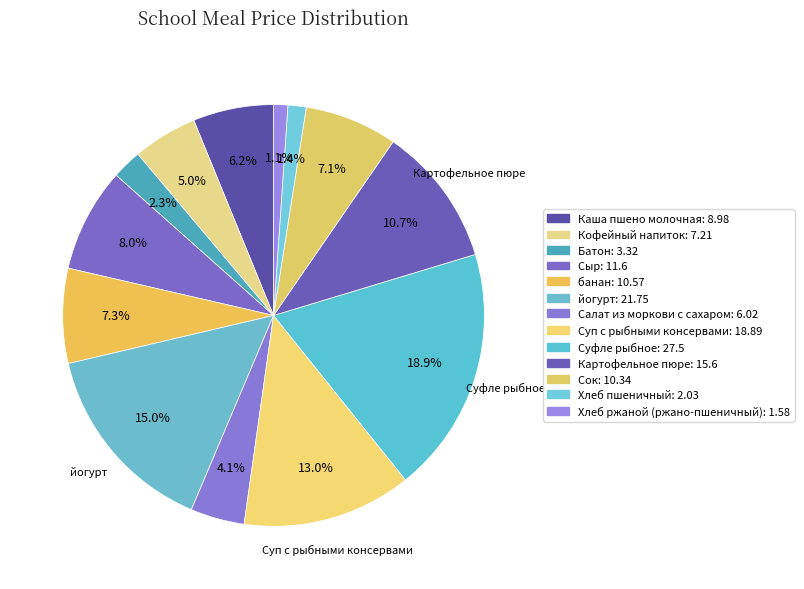

How many segments does this pie chart have?

13